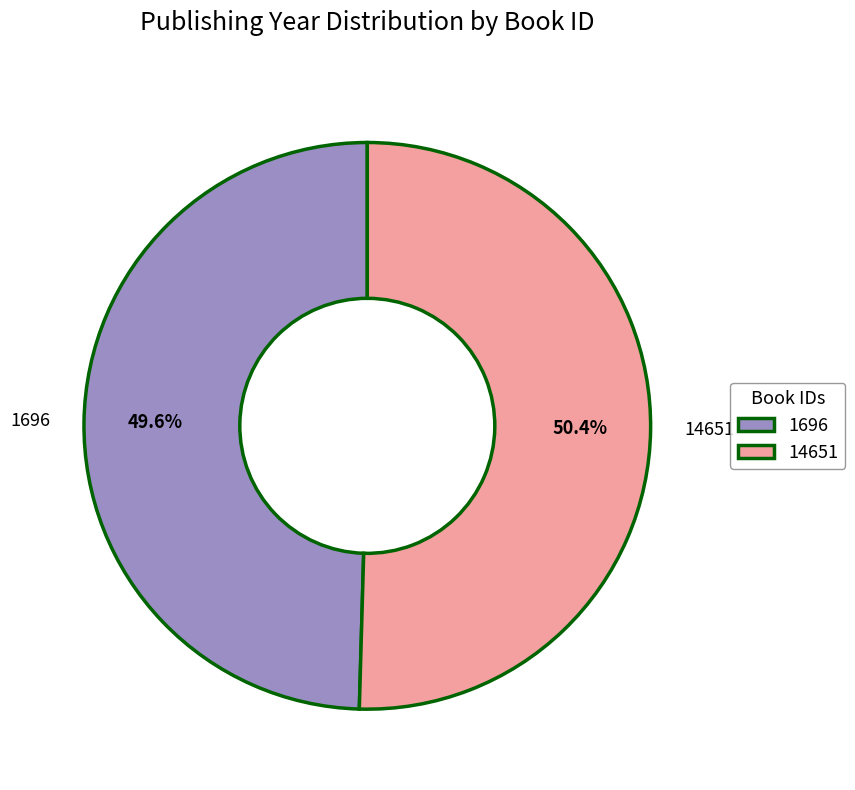

Does 1696 represent more than half of the total?

No